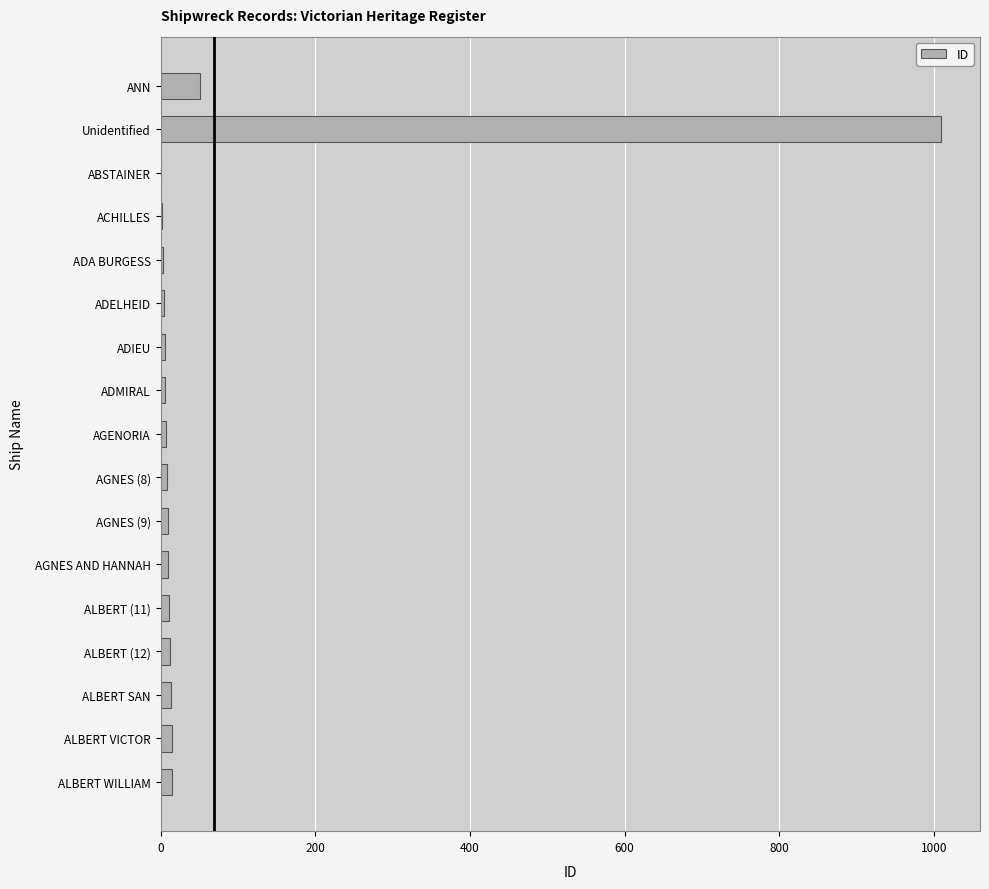

What is the maximum value shown in the chart?

1009